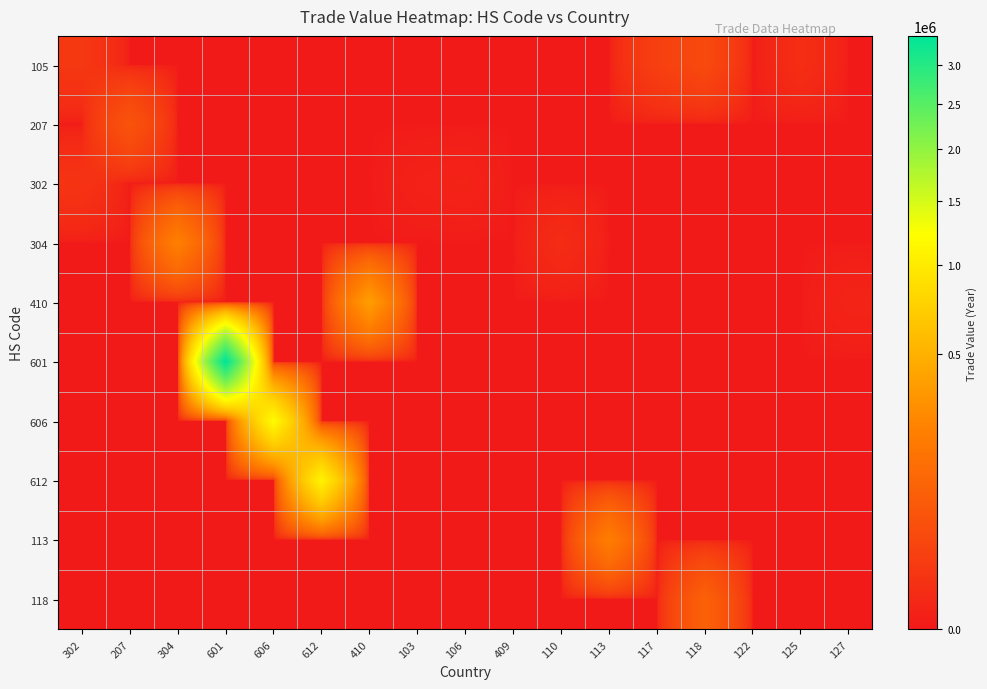

Reading right to left, transcribe all the data shown in this chart.

105: 127=0	125=3998	122=0	118=34001	117=18390	113=0	110=0	409=0	106=0	103=0	410=0	612=0	606=0	601=0	304=0	207=0	302=10707
207: 127=0	125=0	122=0	118=0	117=0	113=0	110=0	409=0	106=0	103=0	410=0	612=0	606=0	601=0	304=0	207=54237	302=0
302: 127=0	125=0	122=0	118=0	117=0	113=0	110=0	409=0	106=633	103=384	410=0	612=0	606=0	601=0	304=0	207=0	302=7703
304: 127=0	125=0	122=0	118=0	117=0	113=0	110=3221	409=0	106=0	103=0	410=0	612=0	606=0	601=0	304=216555	207=0	302=0
410: 127=753	125=0	122=0	118=0	117=0	113=0	110=0	409=0	106=0	103=0	410=372849	612=0	606=0	601=0	304=0	207=0	302=0
601: 127=0	125=0	122=0	118=0	117=0	113=0	110=0	409=0	106=0	103=0	410=0	612=0	606=0	601=3394484	304=0	207=0	302=0
606: 127=0	125=0	122=0	118=0	117=0	113=0	110=0	409=0	106=0	103=0	410=0	612=0	606=1188729	601=0	304=0	207=0	302=0
612: 127=0	125=0	122=0	118=0	117=0	113=0	110=0	409=0	106=0	103=0	410=0	612=1098450	606=0	601=0	304=0	207=0	302=0
113: 127=0	125=0	122=0	118=0	117=0	113=208420	110=0	409=0	106=0	103=0	410=0	612=0	606=0	601=0	304=0	207=0	302=0
118: 127=0	125=0	122=0	118=91162	117=0	113=0	110=0	409=0	106=0	103=0	410=0	612=0	606=0	601=0	304=0	207=0	302=0